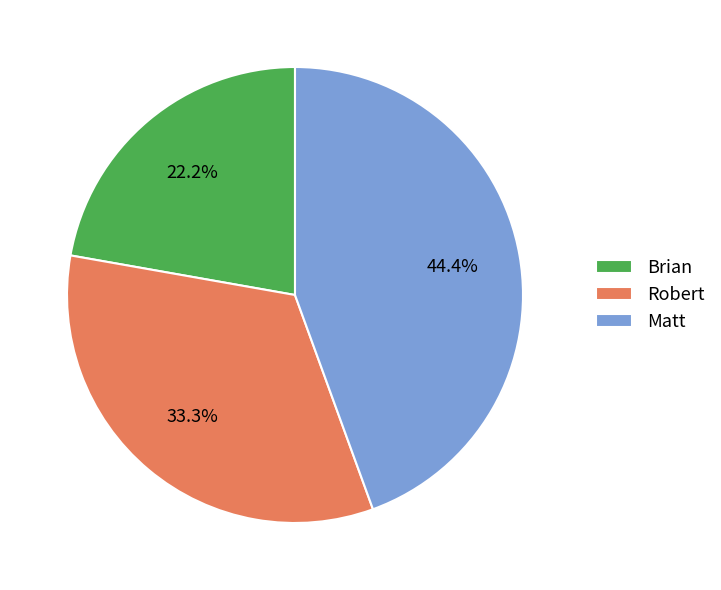

Approximately how many times larger is the value at Brian compared to Matt?

0.5